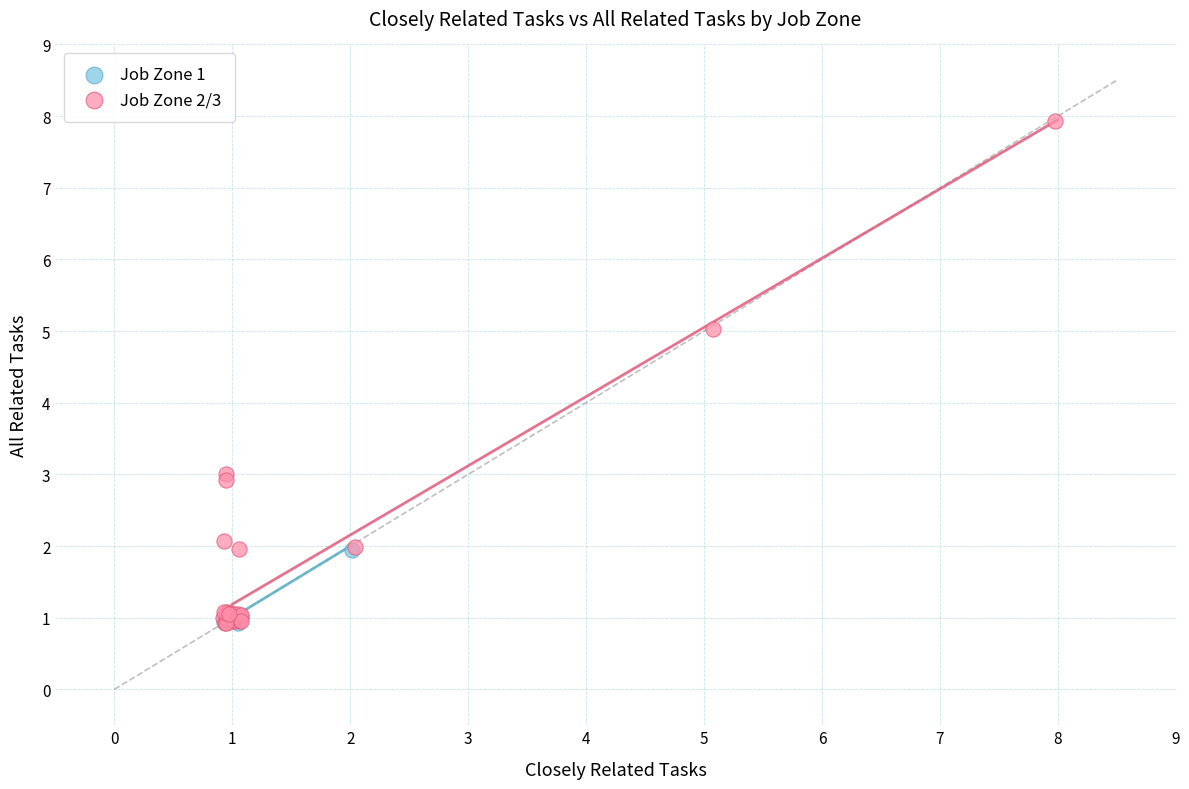

Which series reaches the maximum Y coordinate?

Job Zone 2/3